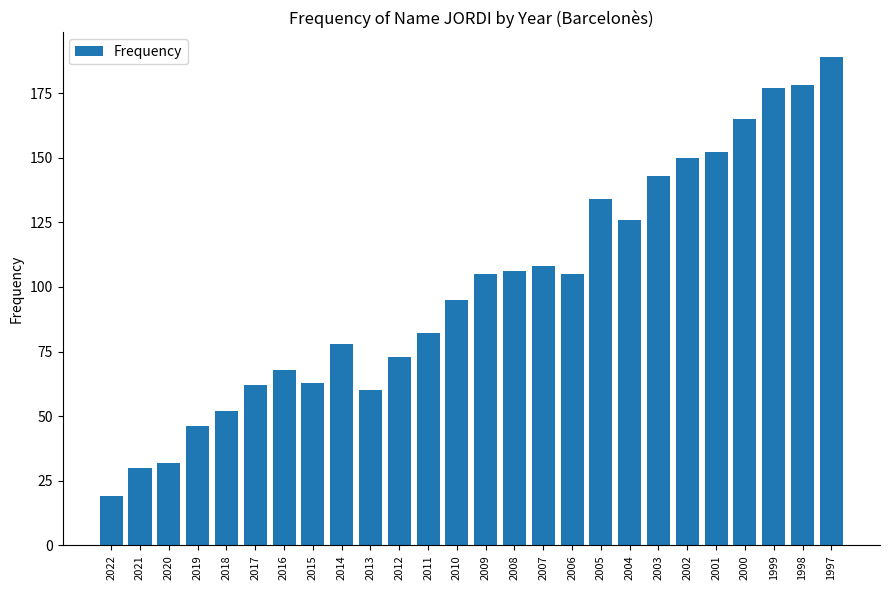

What is the minimum value shown in the chart?

19